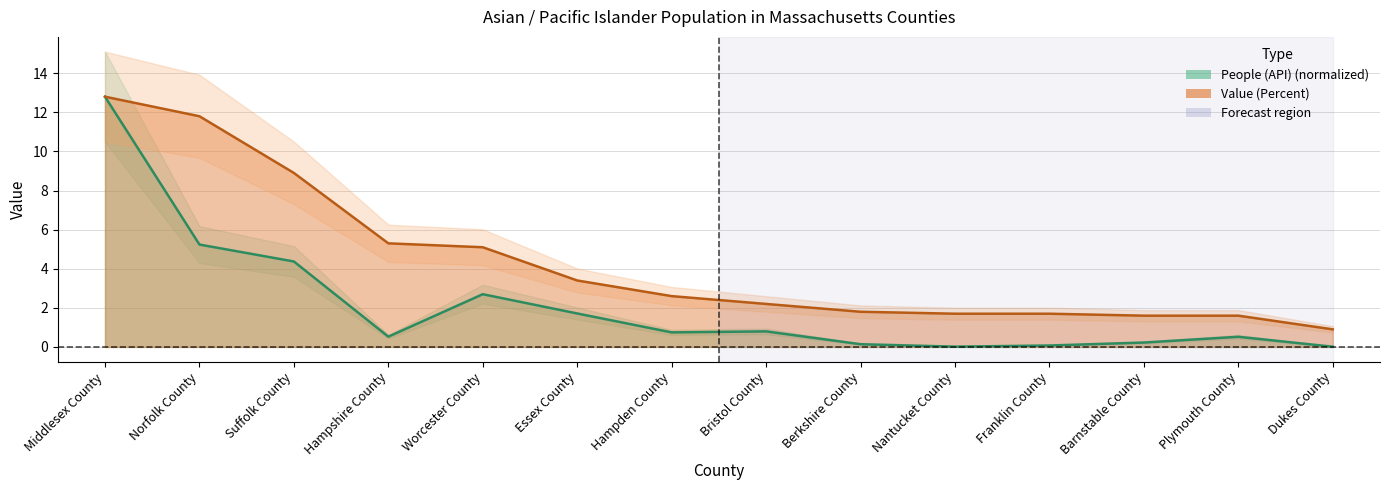

What is the difference between the maximum and minimum values in the Value (Percent) series?

11.9